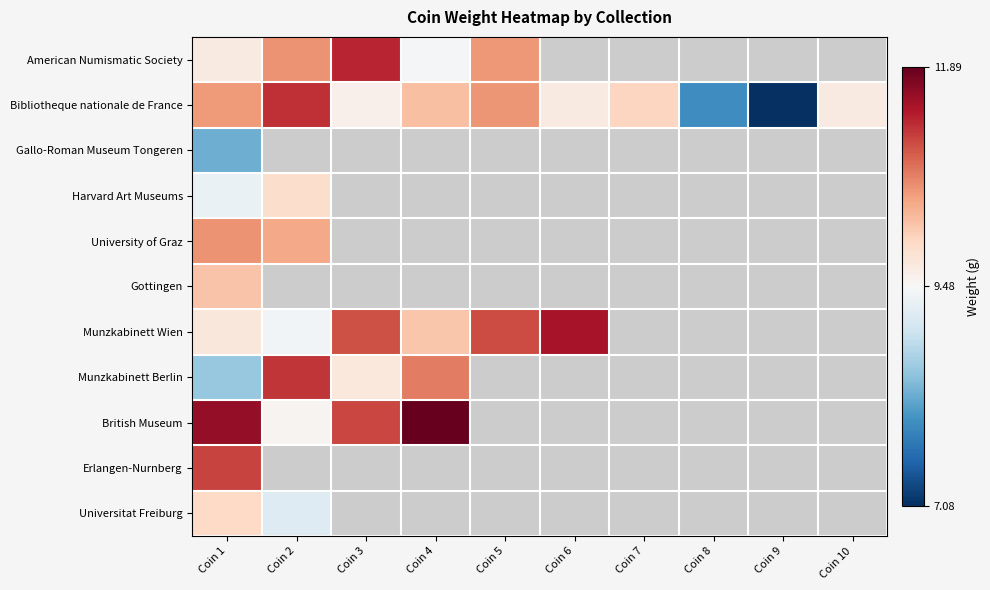

How many categories are shown in the chart?

10